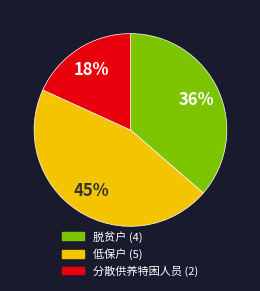

Does 分散供养特困人员 represent more than half of the total?

No